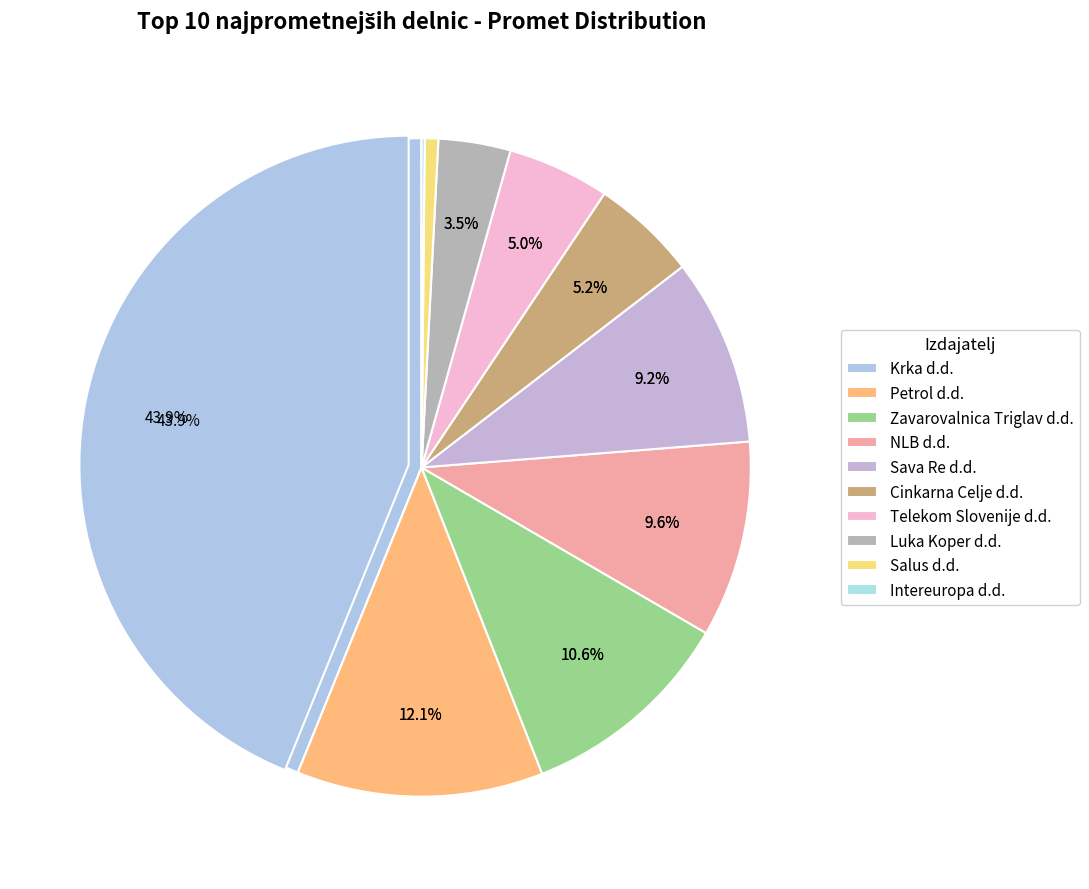

What is the change in value from Sava Re d.d. to Telekom Slovenije d.d.?

-1224599.3